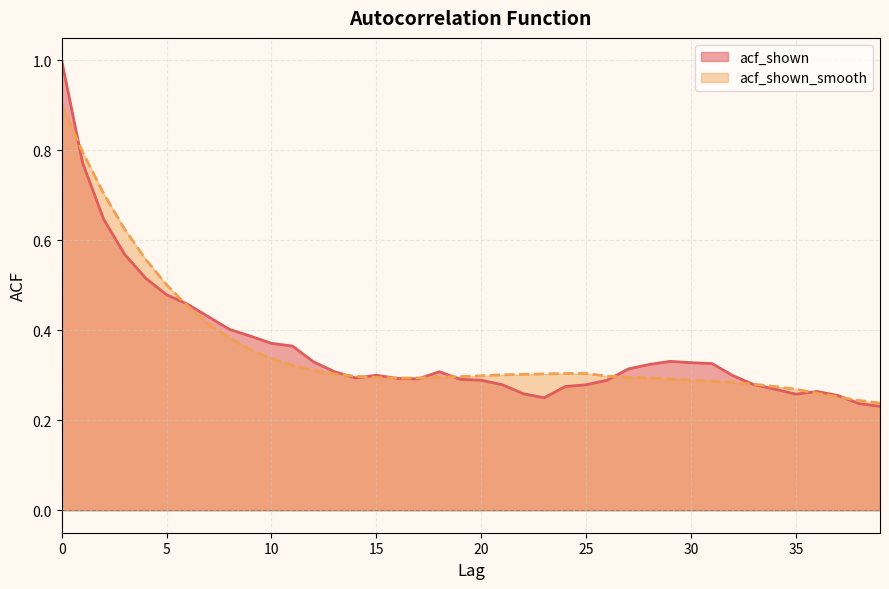

Reading left to right, list all the values displayed in this chart.

acf_shown: 0=1.0	1=0.8	2=0.6	3=0.6	4=0.5	5=0.5	6=0.5	7=0.4	8=0.4	9=0.4	10=0.4	11=0.4	12=0.3	13=0.3	14=0.3	15=0.3	16=0.3	17=0.3	18=0.3	19=0.3	20=0.3	21=0.3	22=0.3	23=0.2	24=0.3	25=0.3	26=0.3	27=0.3	28=0.3	29=0.3	30=0.3	31=0.3	32=0.3	33=0.3	34=0.3	35=0.3	36=0.3	37=0.3	38=0.2	39=0.2
acf_shown_smooth: 0=0.9	1=0.8	2=0.7	3=0.6	4=0.6	5=0.5	6=0.5	7=0.4	8=0.4	9=0.4	10=0.3	11=0.3	12=0.3	13=0.3	14=0.3	15=0.3	16=0.3	17=0.3	18=0.3	19=0.3	20=0.3	21=0.3	22=0.3	23=0.3	24=0.3	25=0.3	26=0.3	27=0.3	28=0.3	29=0.3	30=0.3	31=0.3	32=0.3	33=0.3	34=0.3	35=0.3	36=0.3	37=0.3	38=0.2	39=0.2